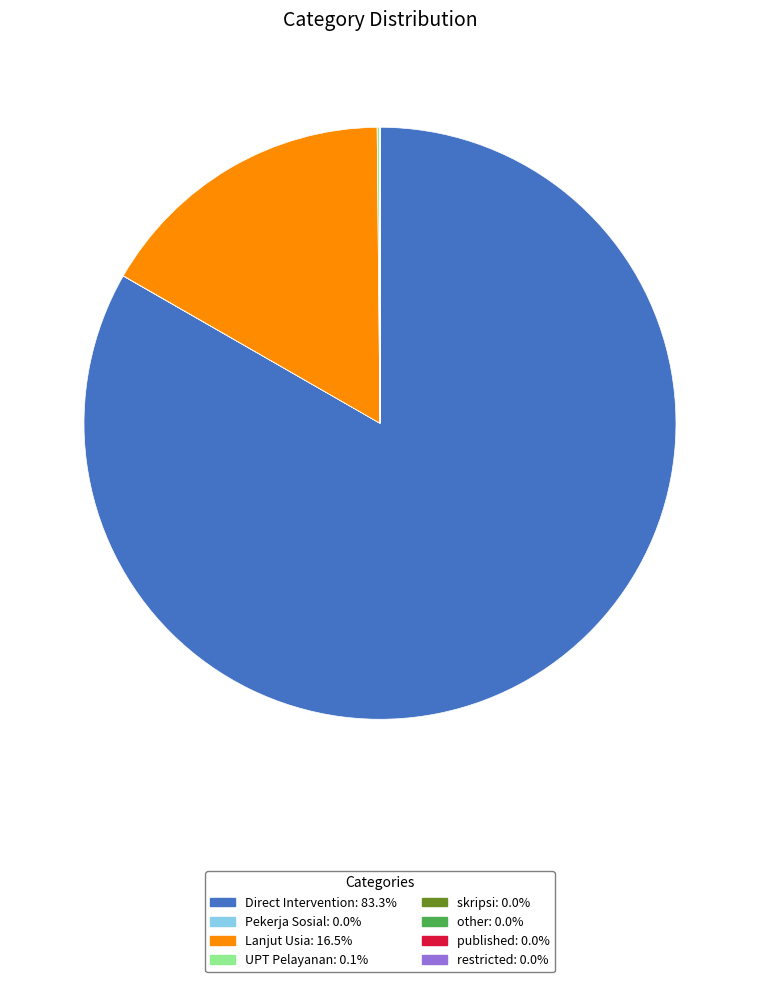

Does any single category account for the majority?

Yes